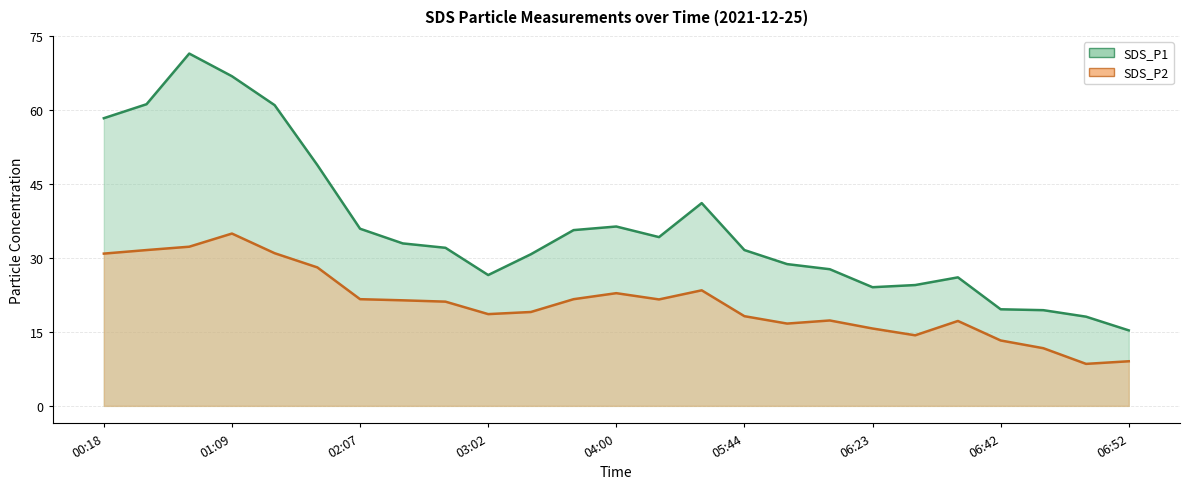

What is the value of the SDS_P2 point at the 7th from the left?

21.6